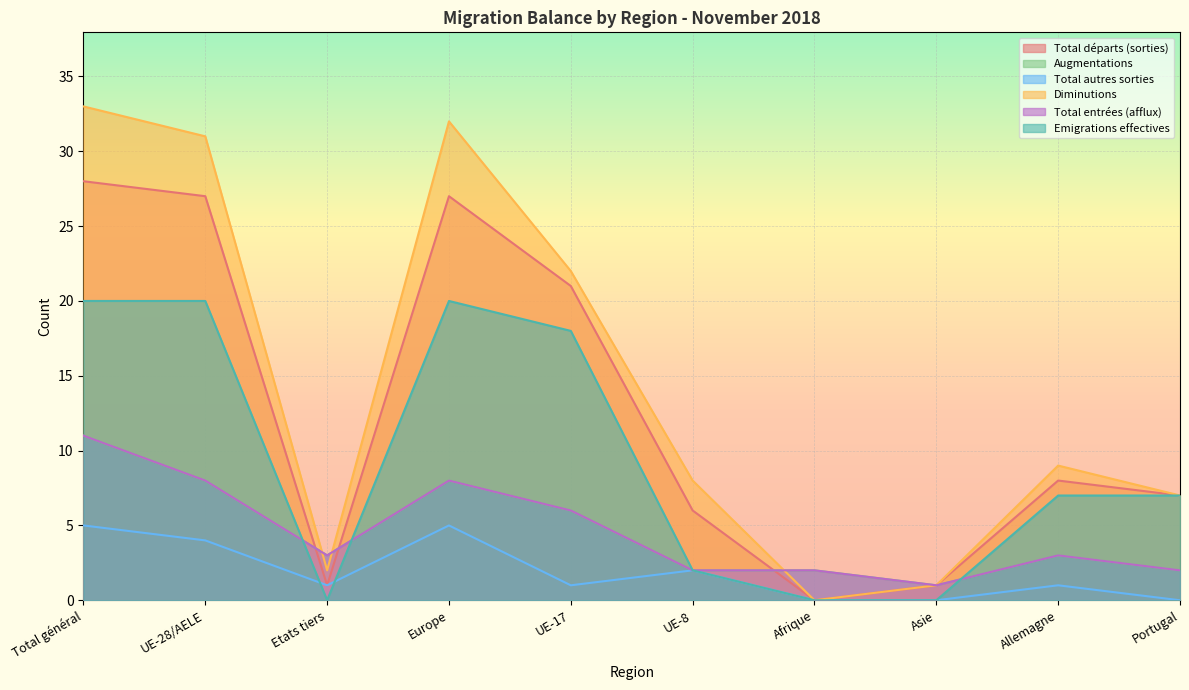

What position from the left is UE-28/AELE?

2